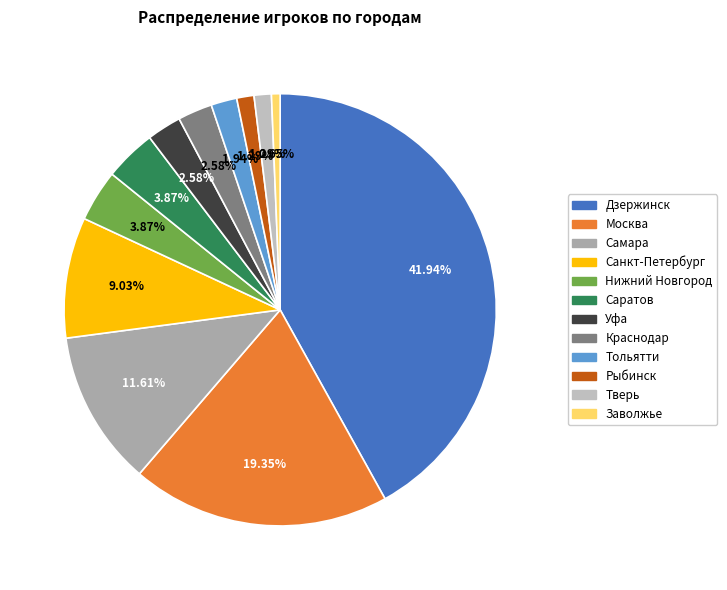

What percentage do Тольятти and Саратов together represent?

5.8%